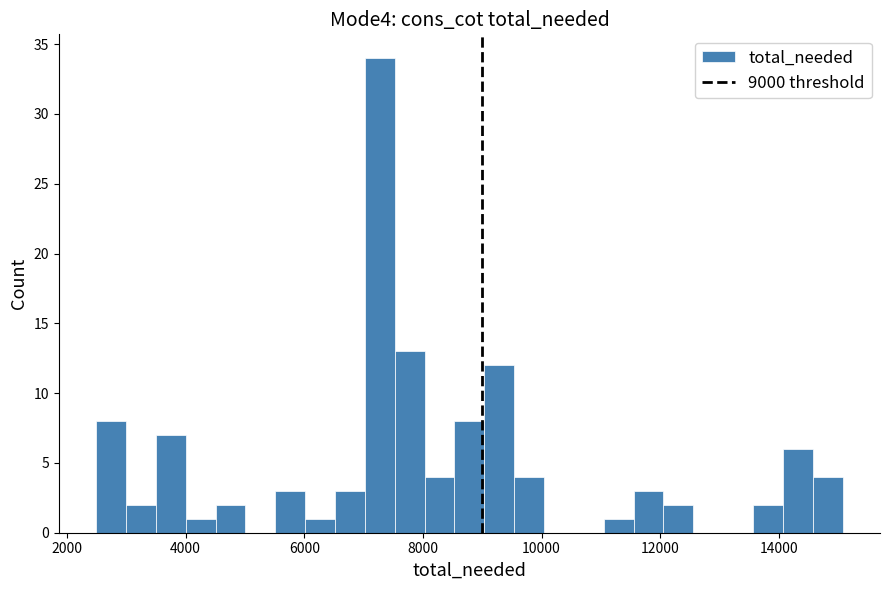

Around what value on the x-axis is the tallest bar? Give the approximate position of its centre, as read against the axis.

7200